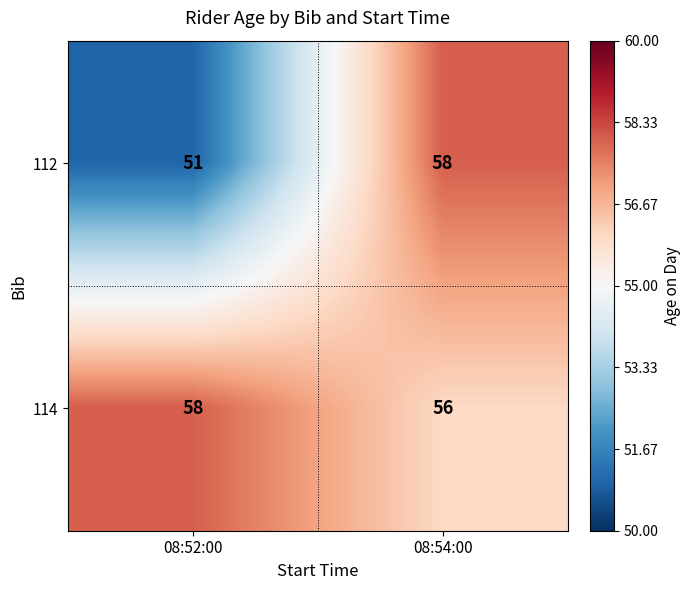

Reading right to left, list all the values displayed in this chart.

112: 08:54:00=58	08:52:00=51
114: 08:54:00=56	08:52:00=58